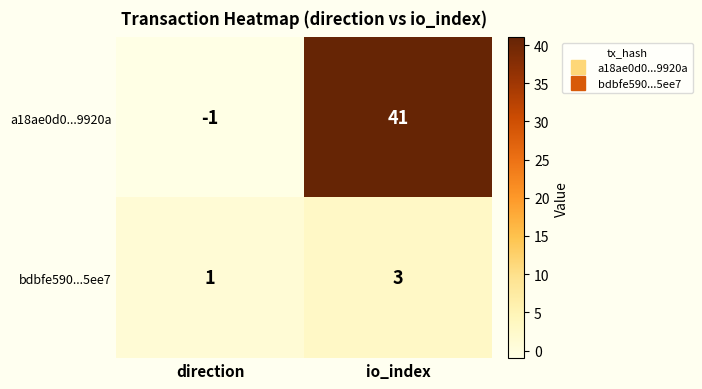

Reading left to right, extract all data points from this chart.

a18ae0d0...9920a: direction=-1	io_index=41
bdbfe590...5ee7: direction=1	io_index=3